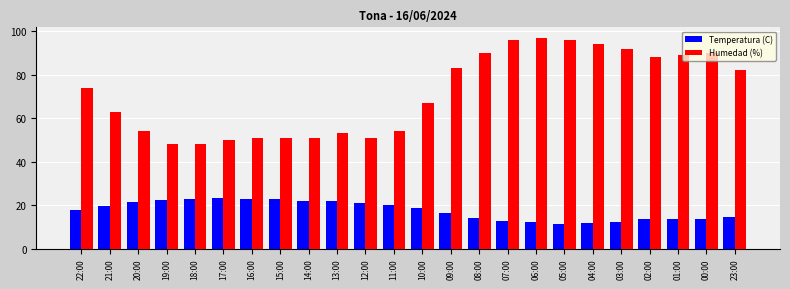

What is the highest value of the Humedad (%) series?

97.0